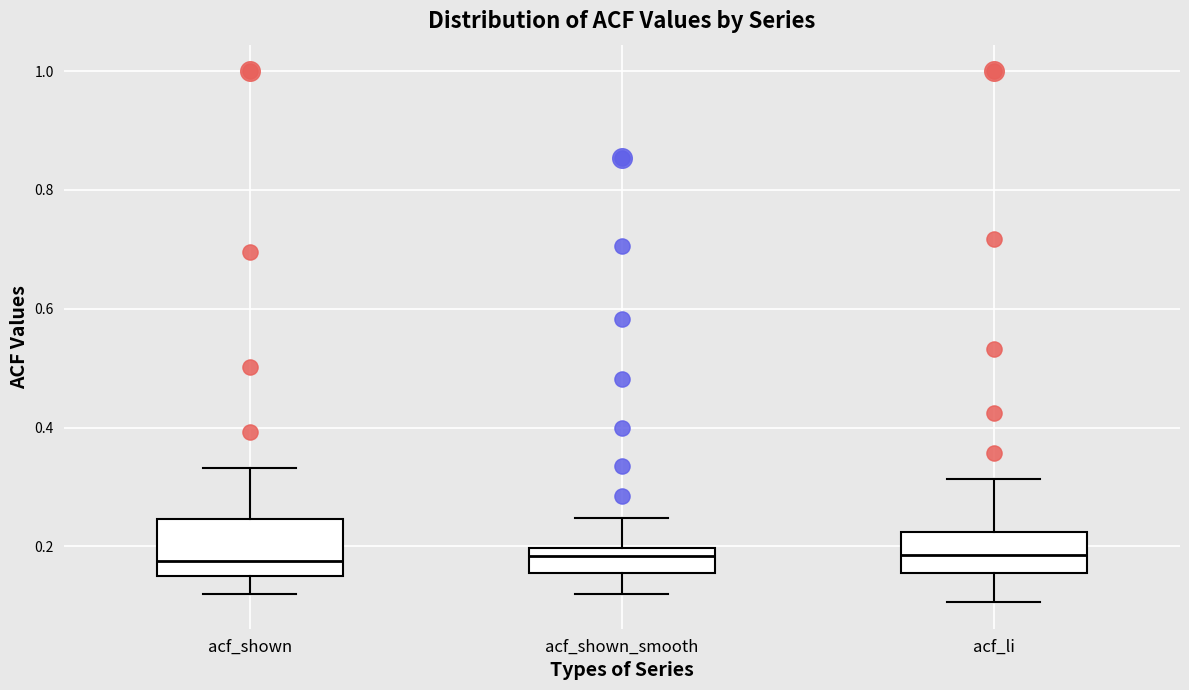

Reading left to right, transcribe this box plot: for each box, give where its median line is, the range the box spans, and where its two whiskers end, as read against the y-axis. The values are not printed on the chart, so give them approximately, as read against the axis.

acf_shown: median 0.18, box 0.16 to 0.24, whiskers 0.12 to 0.34
acf_shown_smooth: median 0.18, box 0.16 to 0.20, whiskers 0.12 to 0.24
acf_li: median 0.18, box 0.16 to 0.22, whiskers 0.10 to 0.32